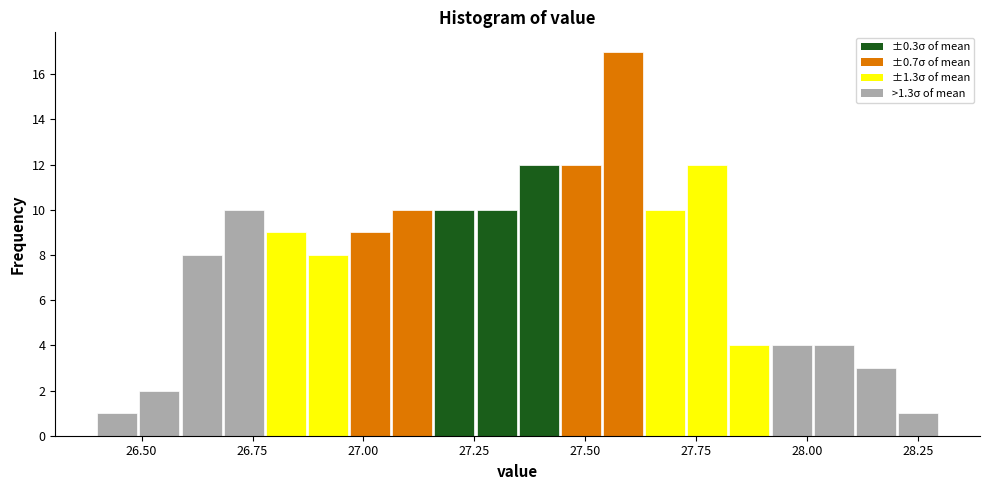

Read against the x-axis, roughly where is the centre of the tallest bar?

27.60